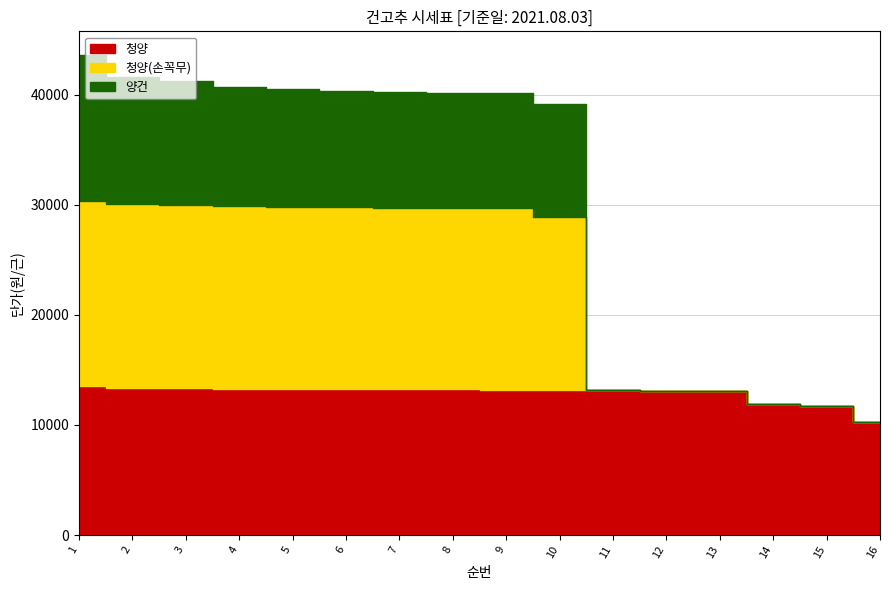

What are all the series names shown in the legend?

청양, 청양(손꼭무), 양건